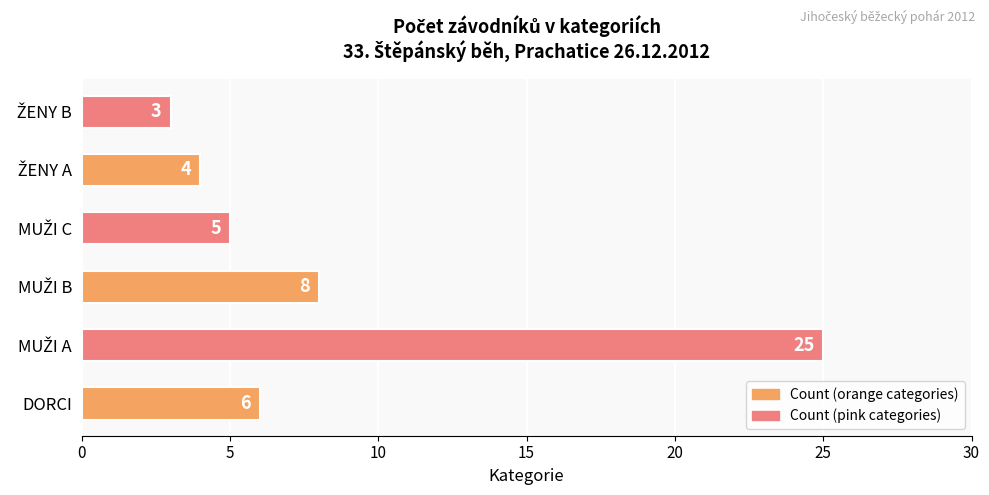

What is the difference between the maximum and minimum values?

22